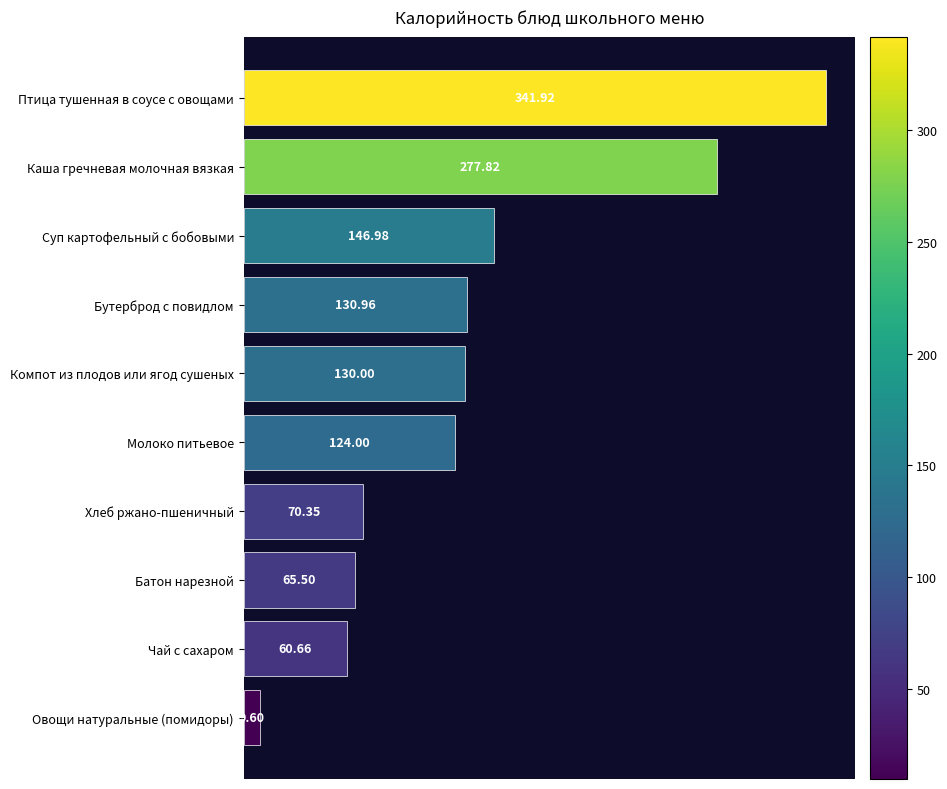

Between Бутерброд с повидлом and Хлеб ржано-пшеничный, which is larger?

Бутерброд с повидлом